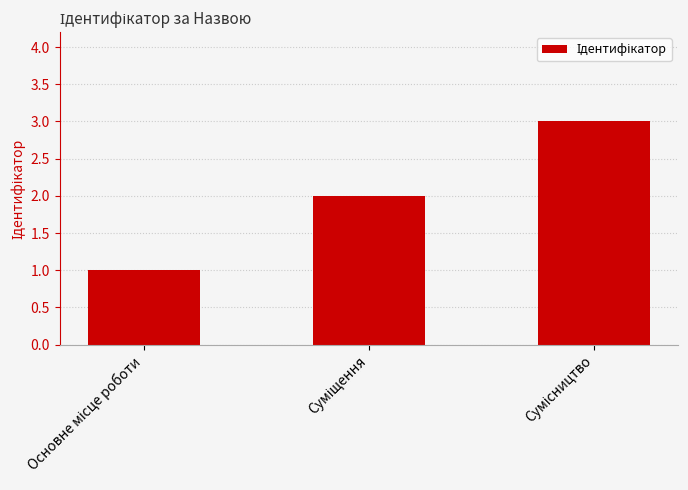

How many values are between 1 and 3?

3